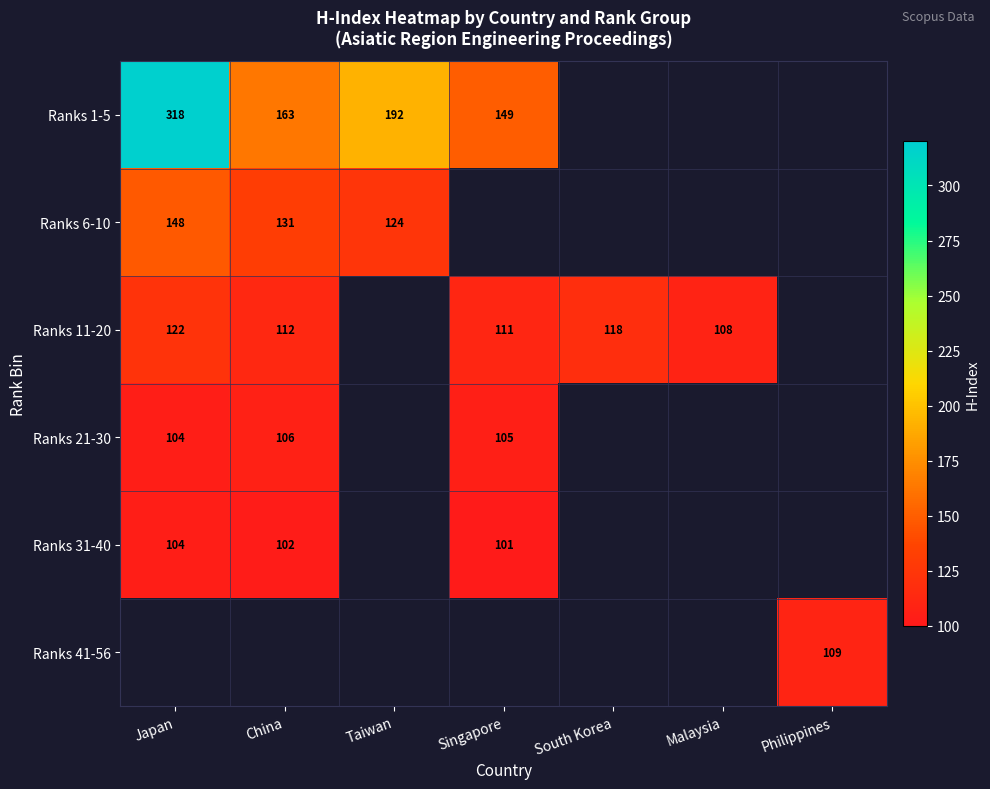

Count the number of categories in the chart.

7